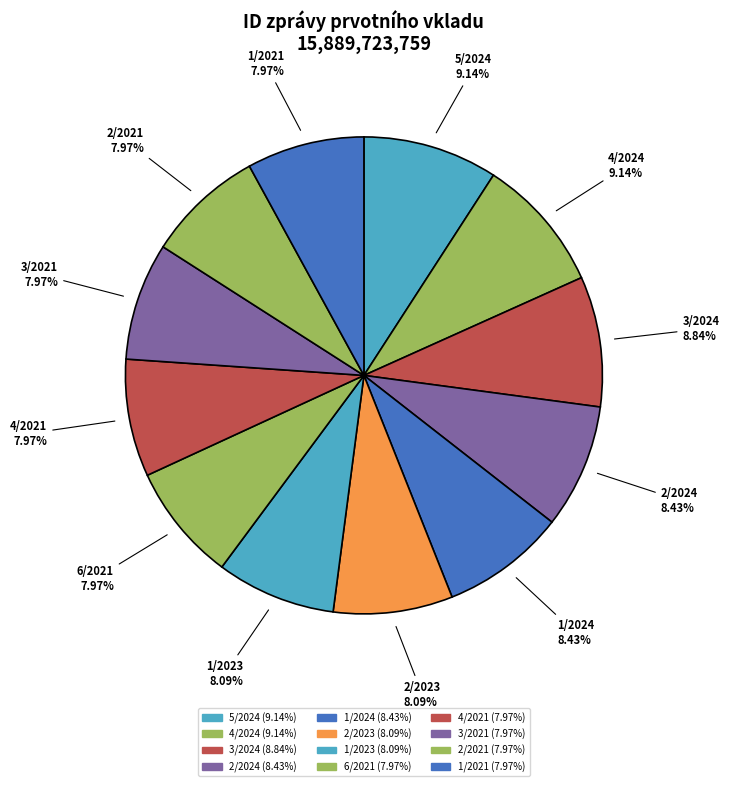

Count the number of slices in the pie.

12